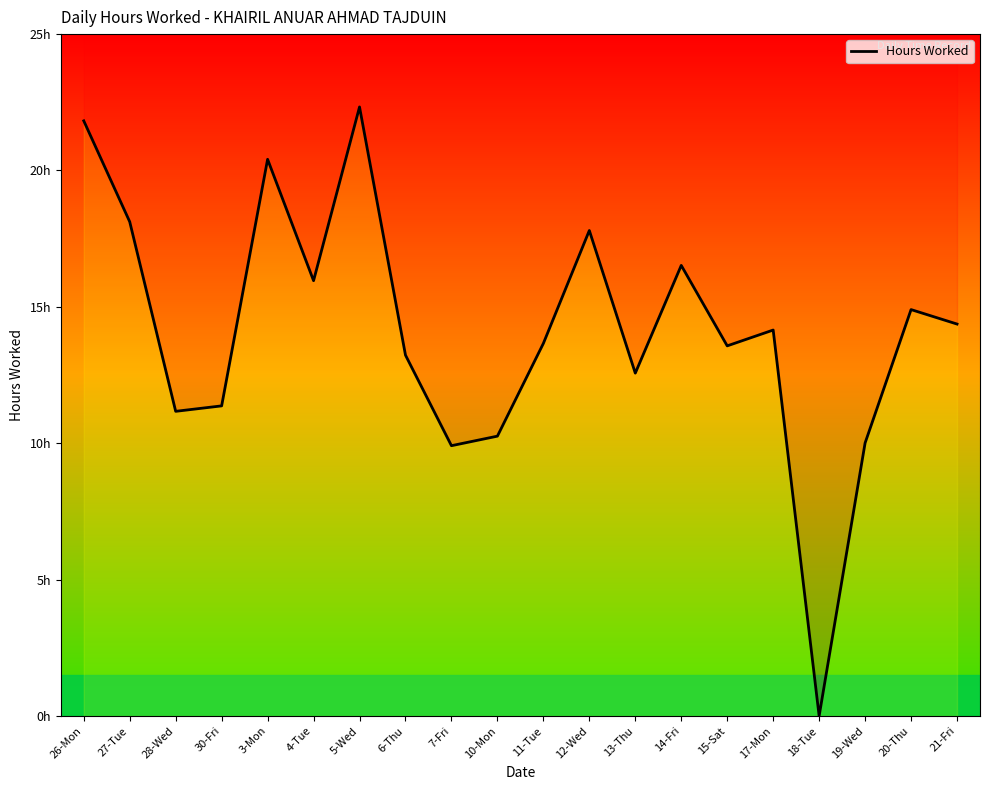

How many values are below 14?

10